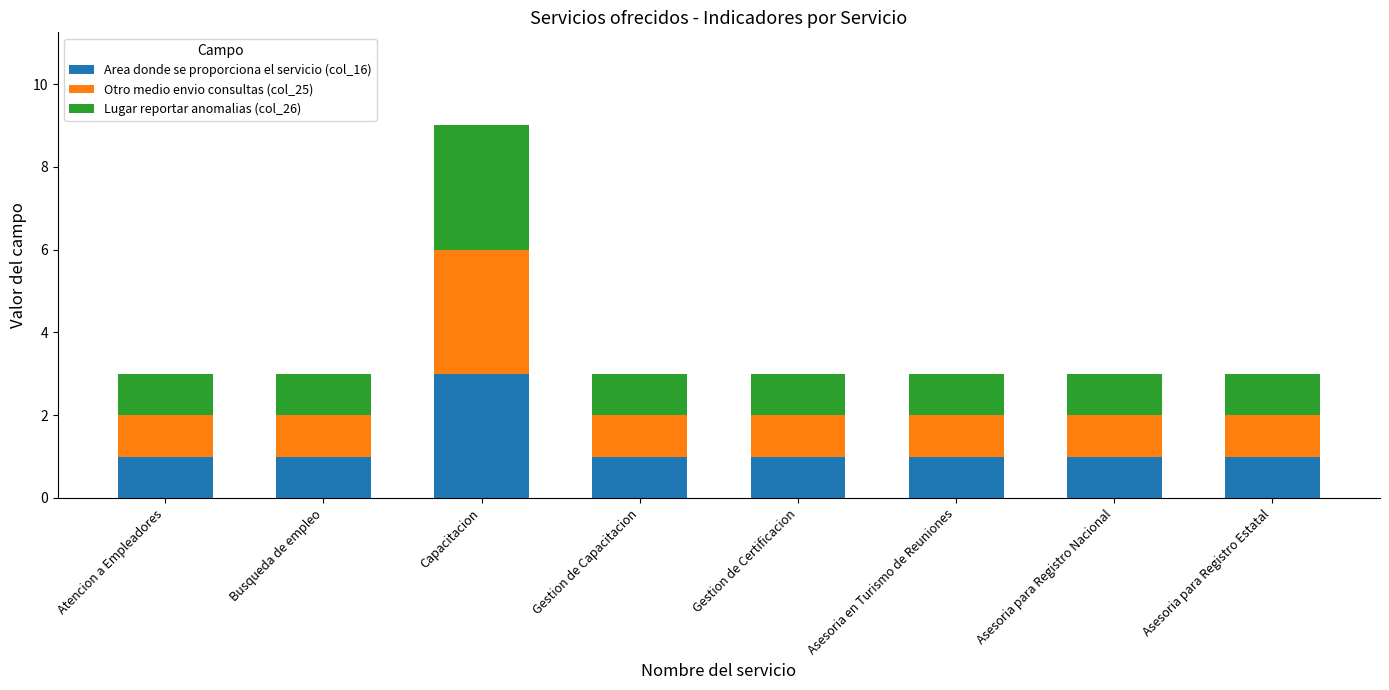

What is the total value across all series at Busqueda de empleo?

3